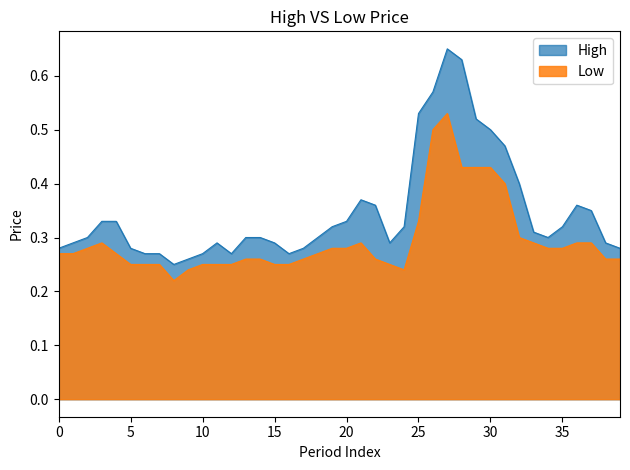

True or false: Low and High intersect in this chart.

False